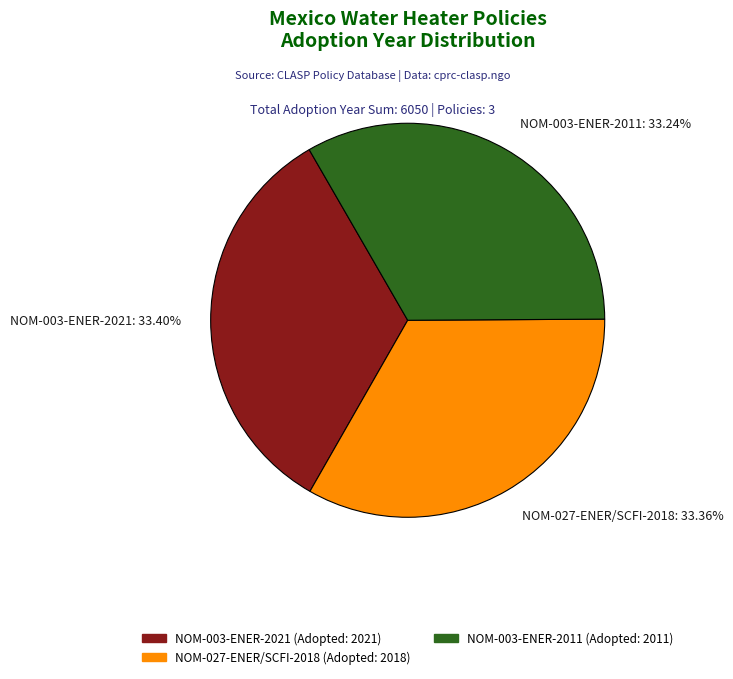

Does any single category account for the majority?

No